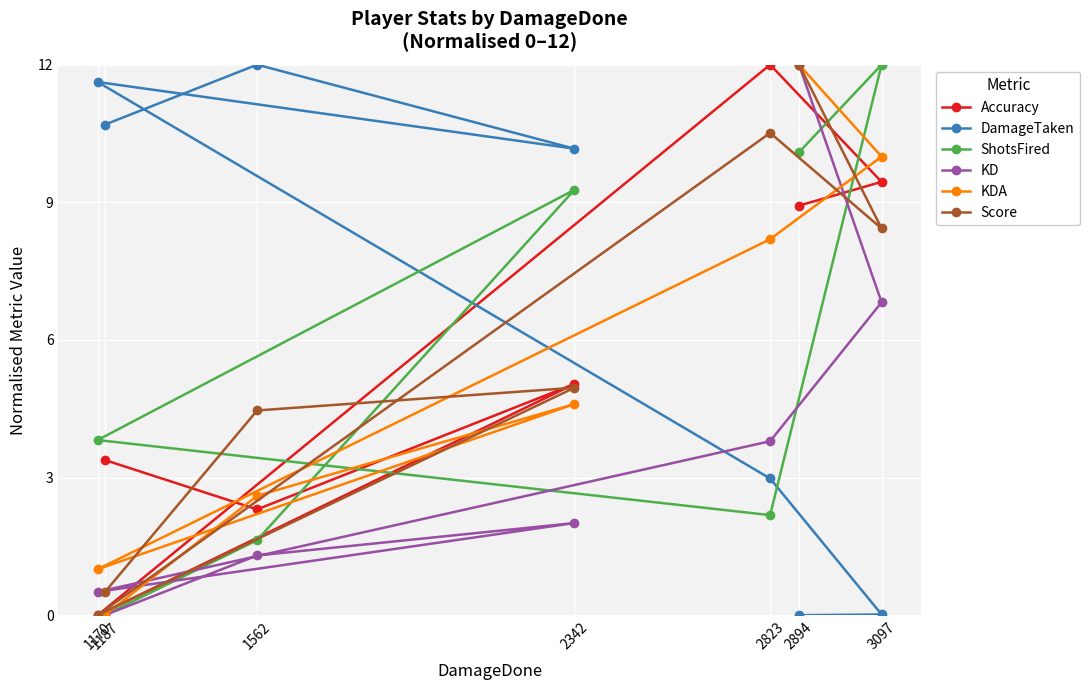

How many times do Score and KDA cross each other?

3